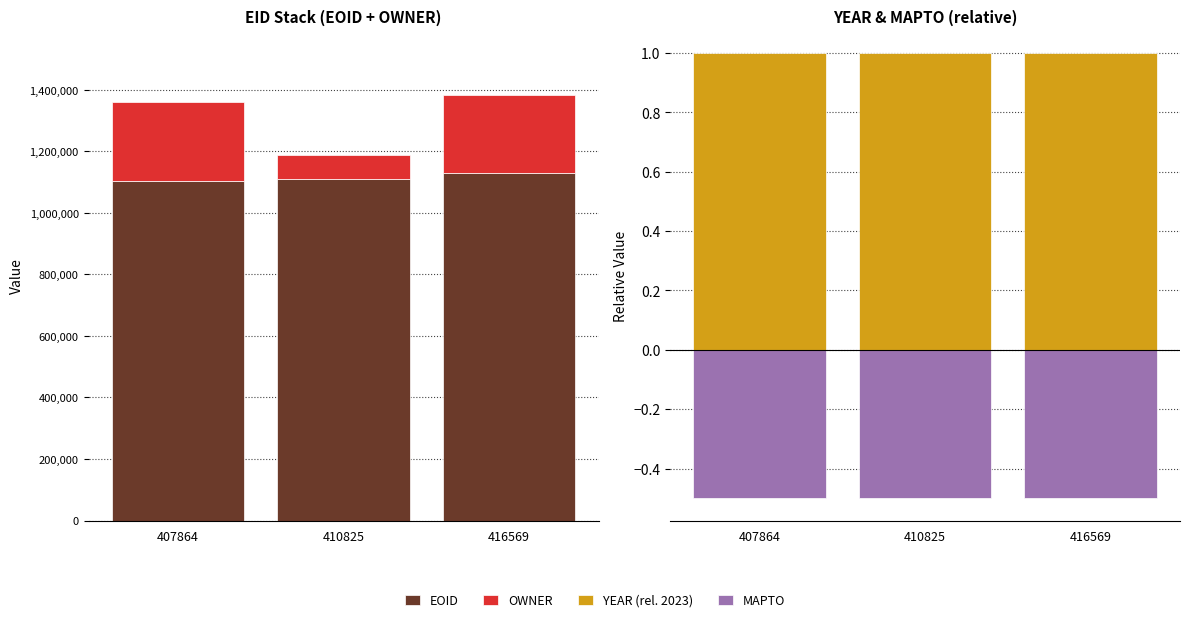

Reading left to right, extract all data points from this chart.

EOID: 1104923.0	1111449.0	1127845.0
OWNER: 256570.0	74993.0	256570.0
YEAR (rel. 2023): 1.0	1.0	1.0
MAPTO: -0.5	-0.5	-0.5